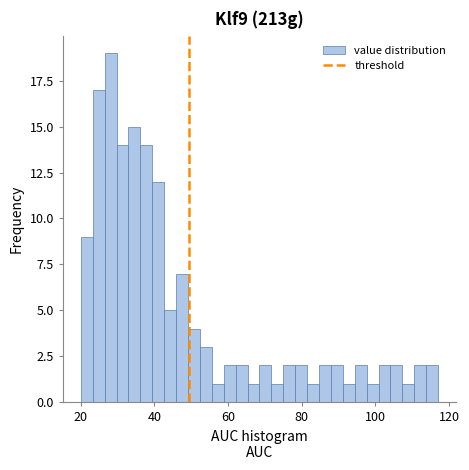

Around what value on the x-axis is the tallest bar? Give the approximate position of its centre, as read against the axis.

28